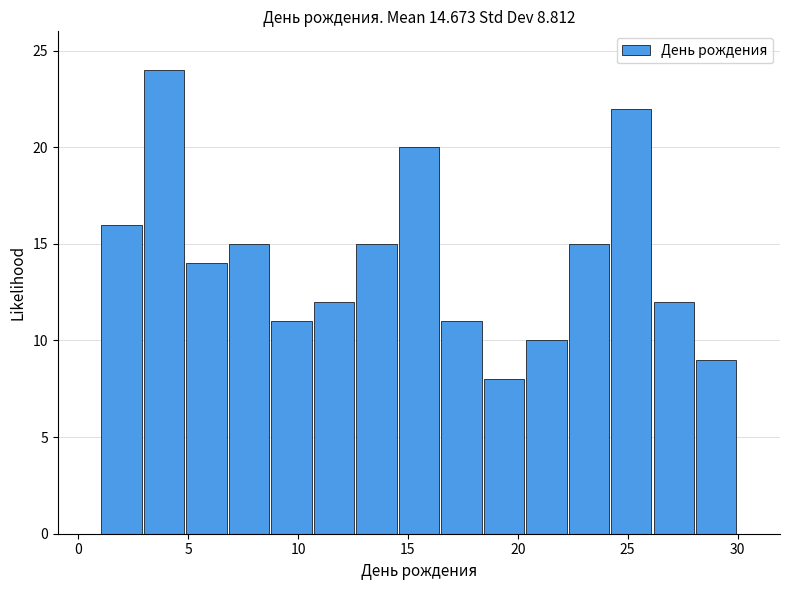

Around what value on the x-axis is the tallest bar? Give the approximate position of its centre, as read against the axis.

4.0